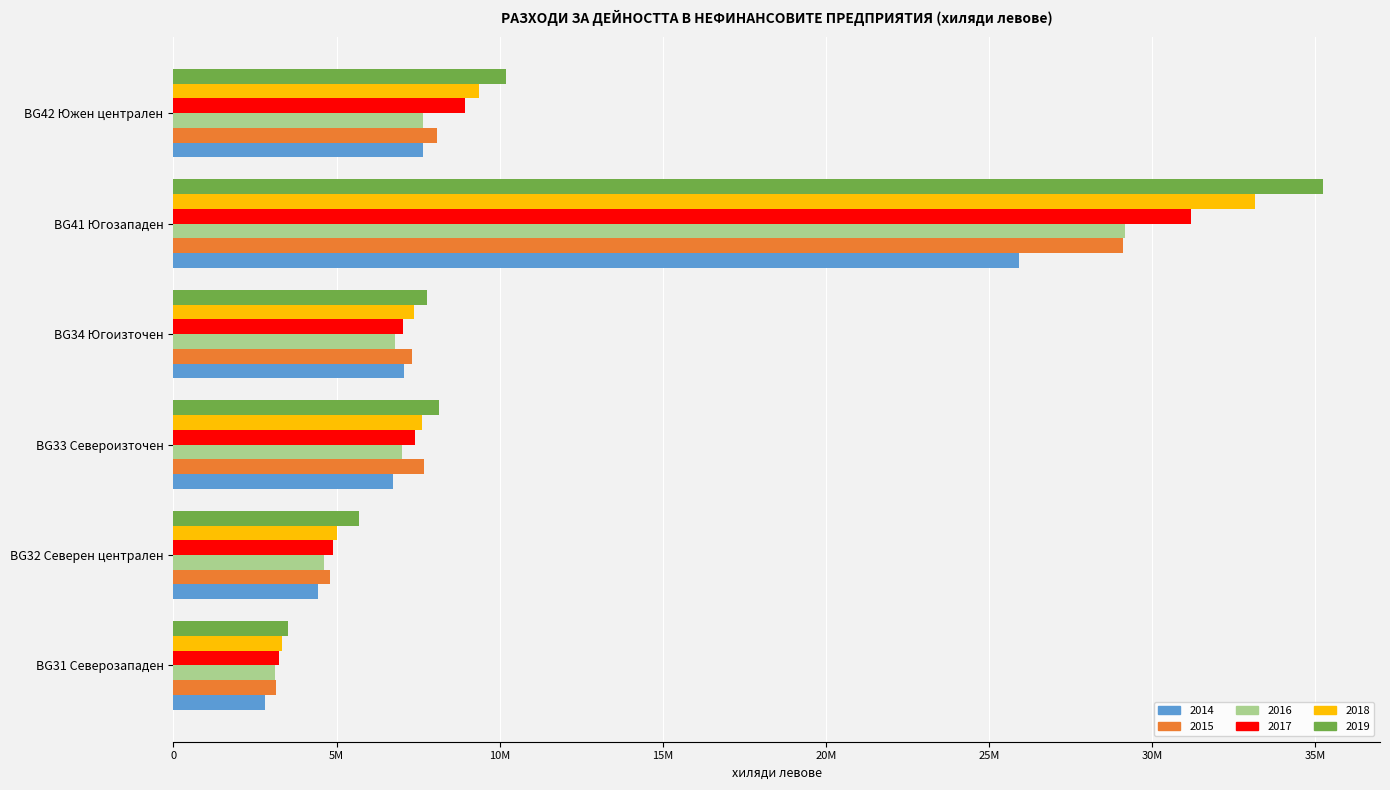

What are all the series names shown in the legend?

2014, 2015, 2016, 2017, 2018, 2019